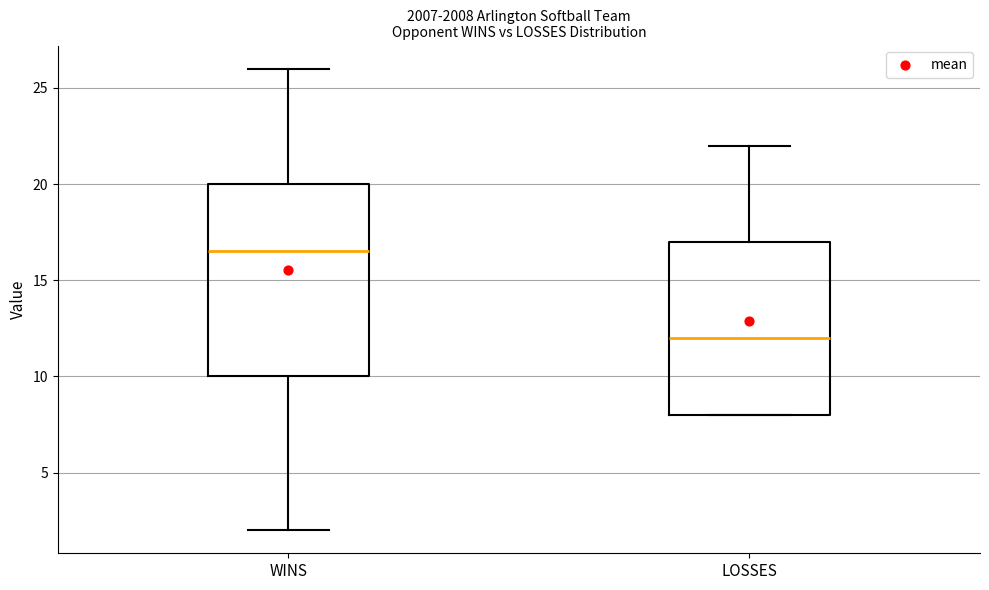

Reading left to right, transcribe this box plot: for each box, give where its median line is, the range the box spans, and where its two whiskers end, as read against the y-axis. The values are not printed on the chart, so give them approximately, as read against the axis.

WINS: median 16.5, box 10.0 to 20.0, whiskers 2.0 to 26.0
LOSSES: median 12.0, box 8.0 to 17.0, whiskers 8.0 to 22.0